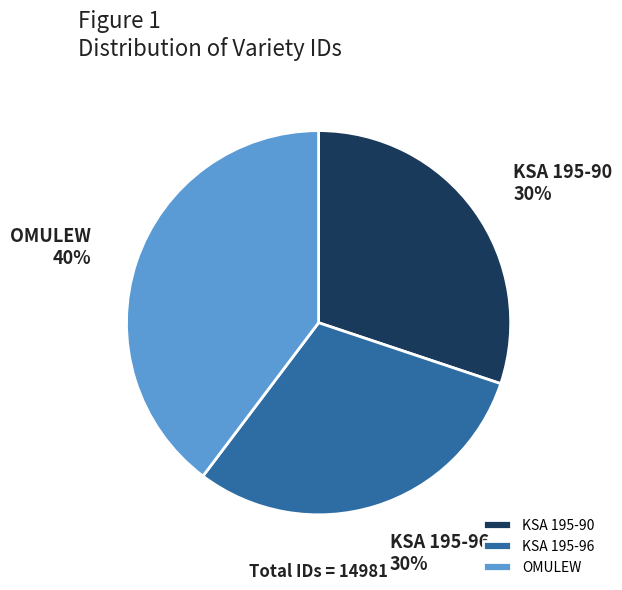

To the nearest percent, what is the difference between the largest and smallest slice percentages?

10%